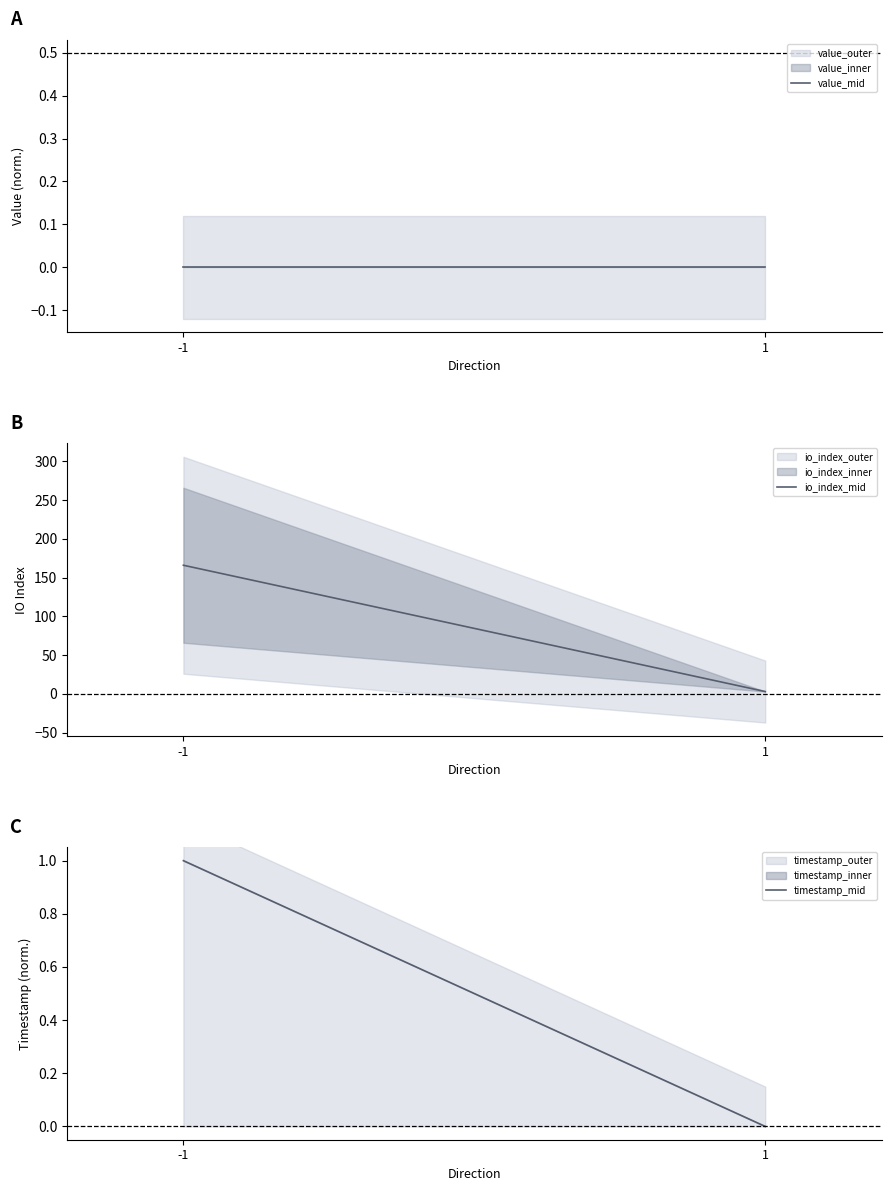

Which category has the lowest value in the timestamp_mid series?

1